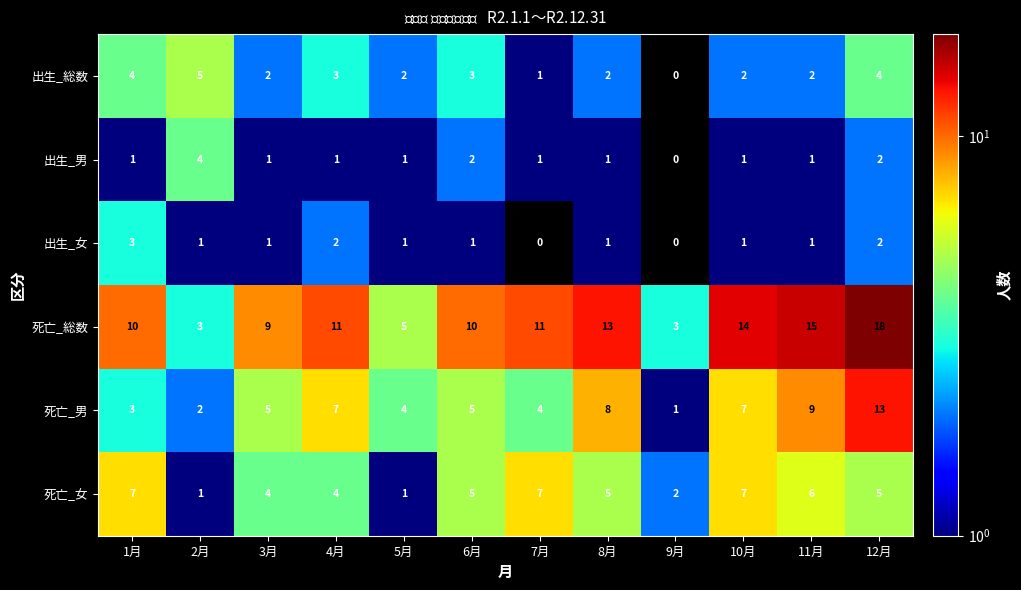

At which label does 出生_総数 first exceed 2?

1月